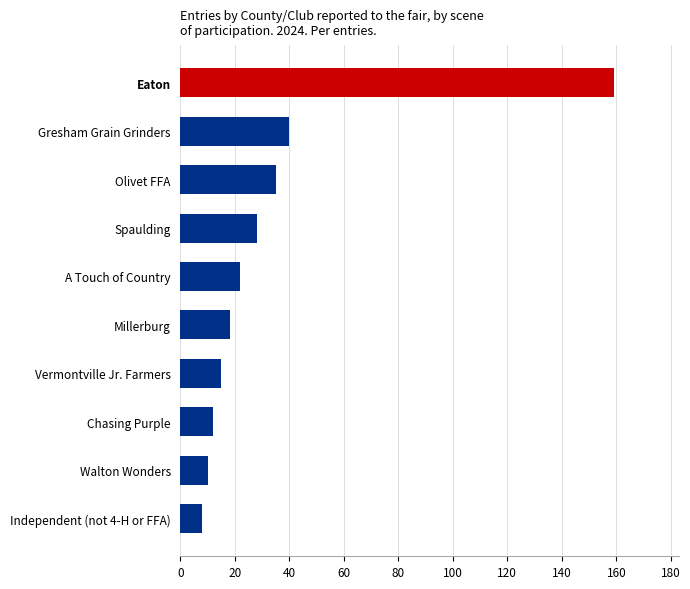

What is the sum of all values?

347